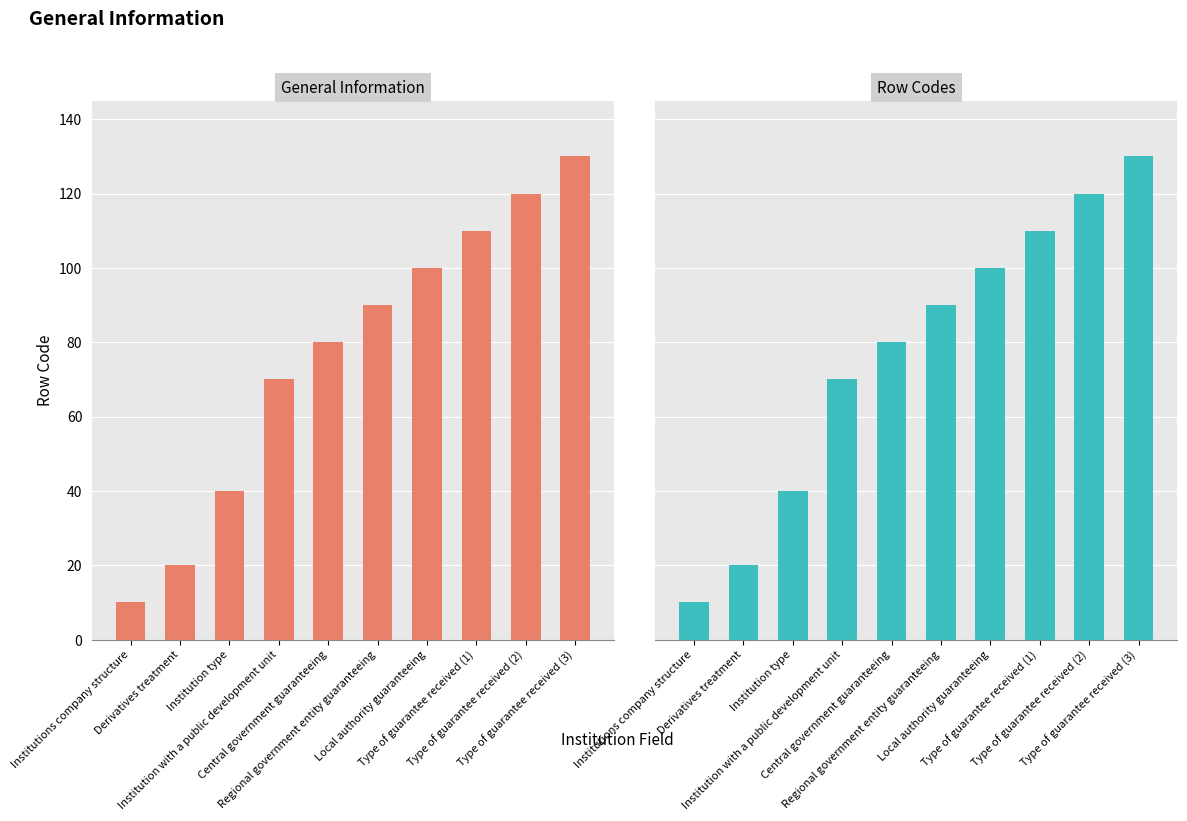

Which label corresponds to the smallest value in the chart?

Institutions company structure